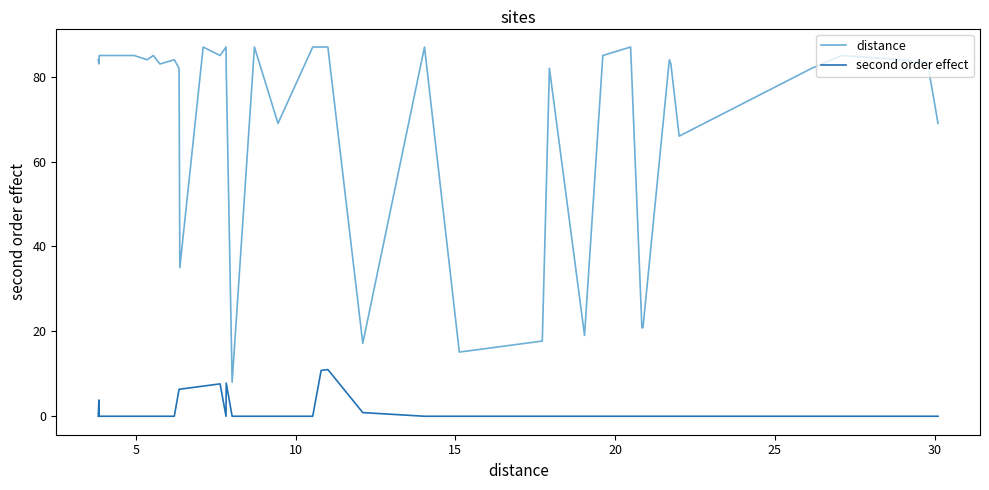

True or false: distance and second order effect intersect in this chart.

False